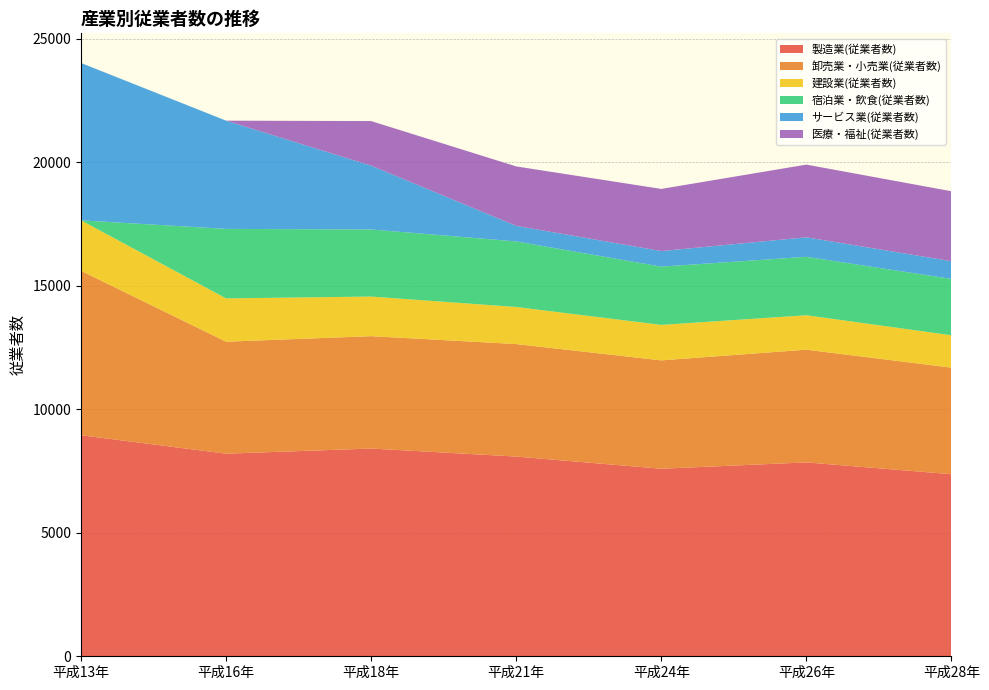

Reading left to right, extract all data points from this chart.

製造業(従業者数): 平成13年=8947	平成16年=8202	平成18年=8410	平成21年=8085	平成24年=7592	平成26年=7849	平成28年=7370
卸売業・小売業(従業者数): 平成13年=6658	平成16年=4533	平成18年=4549	平成21年=4554	平成24年=4387	平成26年=4563	平成28年=4314
建設業(従業者数): 平成13年=2042	平成16年=1753	平成18年=1603	平成21年=1501	平成24年=1436	平成26年=1393	平成28年=1311
宿泊業・飲食(従業者数): 平成13年=0	平成16年=2813	平成18年=2716	平成21年=2654	平成24年=2358	平成26年=2366	平成28年=2281
サービス業(従業者数): 平成13年=6370	平成16年=4382	平成18年=2583	平成21年=630	平成24年=631	平成26年=790	平成28年=717
医療・福祉(従業者数): 平成13年=0	平成16年=0	平成18年=1805	平成21年=2406	平成24年=2516	平成26年=2943	平成28年=2832